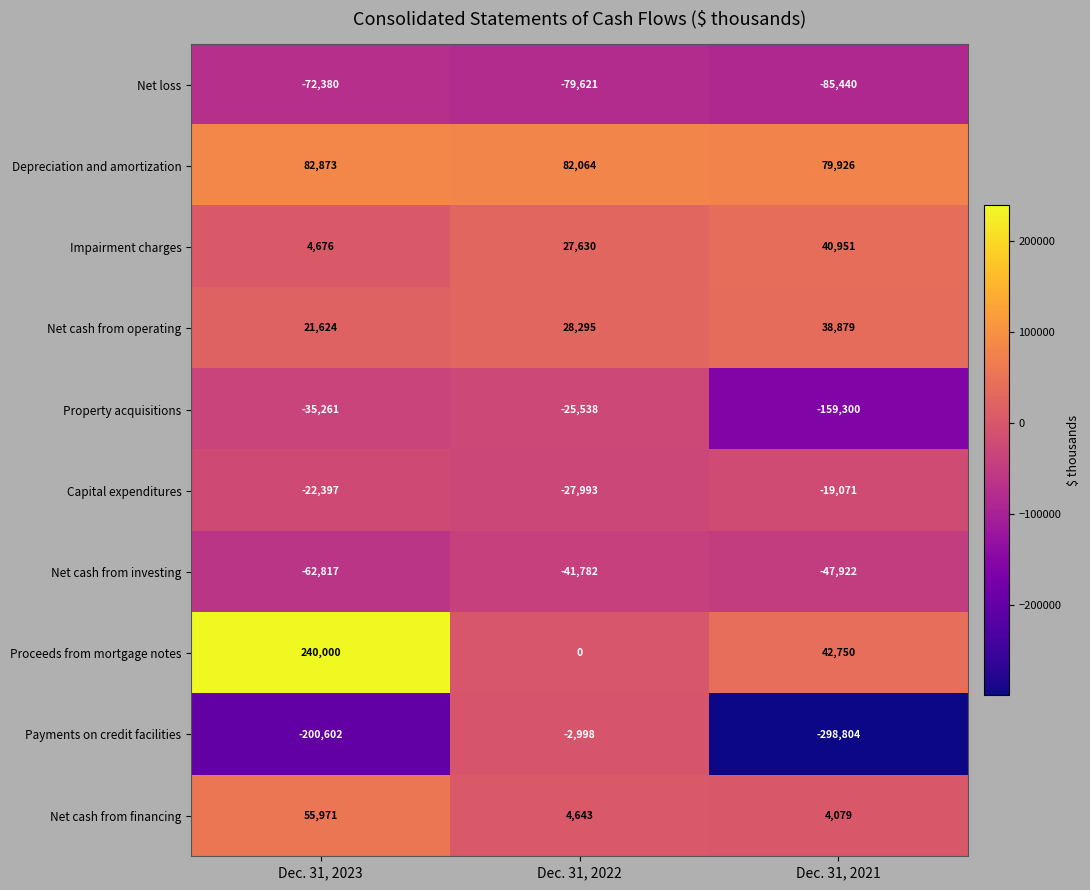

At which label does Property acquisitions first exceed -35261?

Dec. 31, 2022